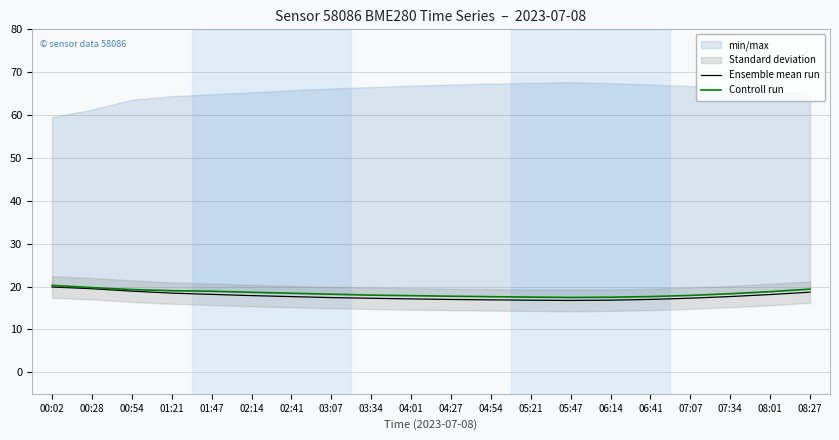

What is the total value across all series at 02:41?

36.1